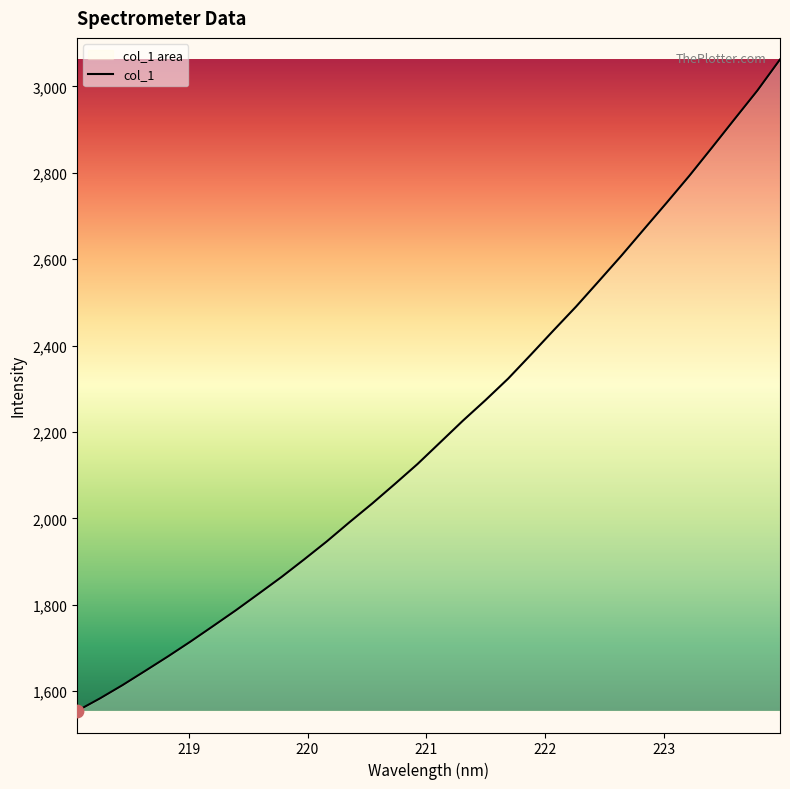

What is the minimum value shown in the chart?

1554.5